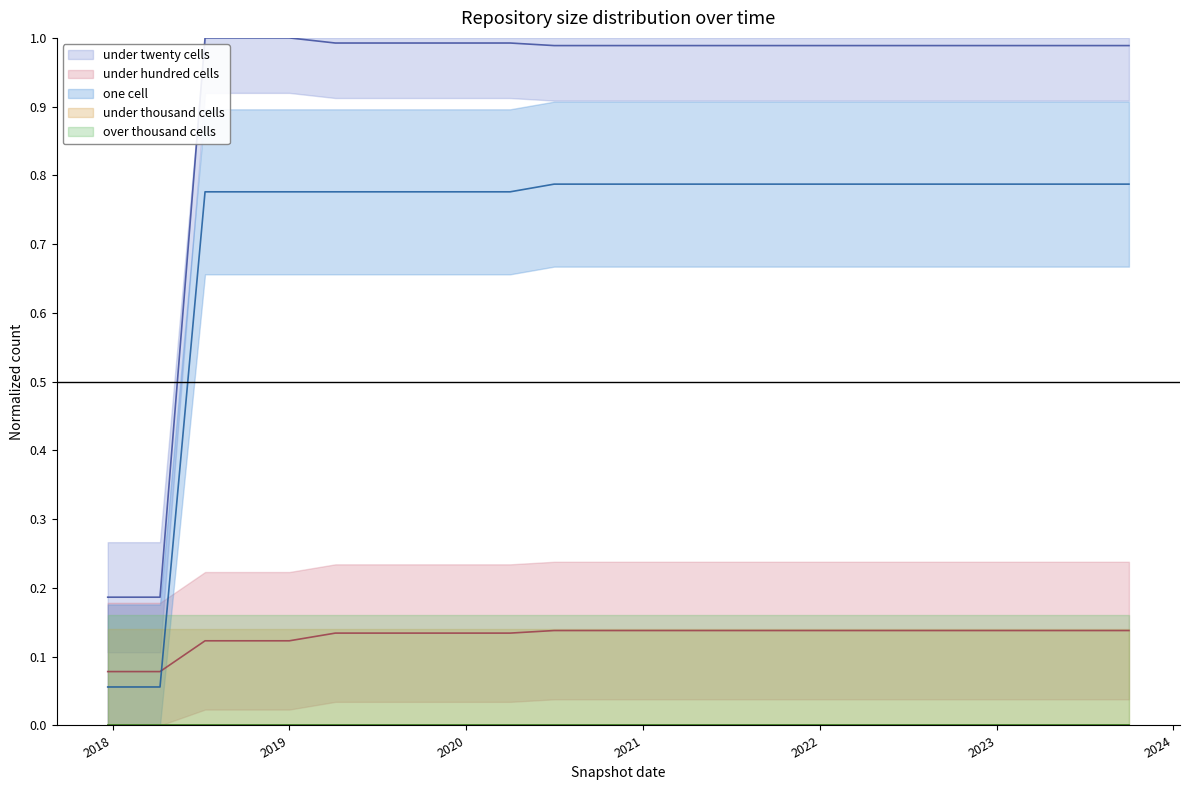

The value of under_twenty_cells (line) at 19 is 1.5. True or false?

False